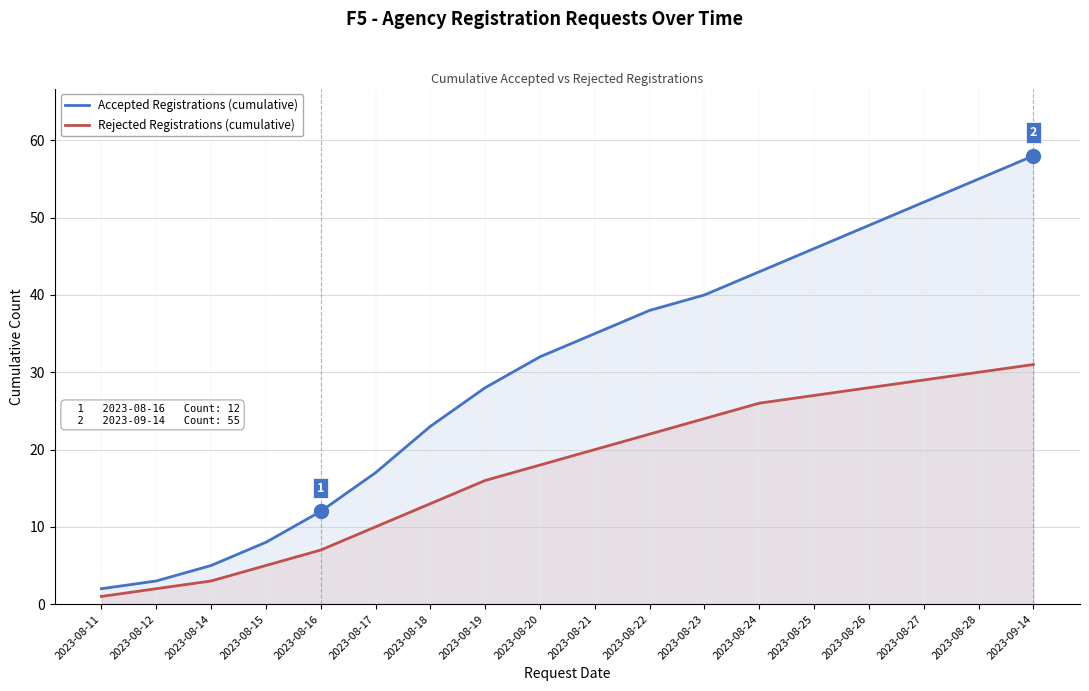

Which series has the largest range (max minus min)?

Accepted Registrations (cumulative)